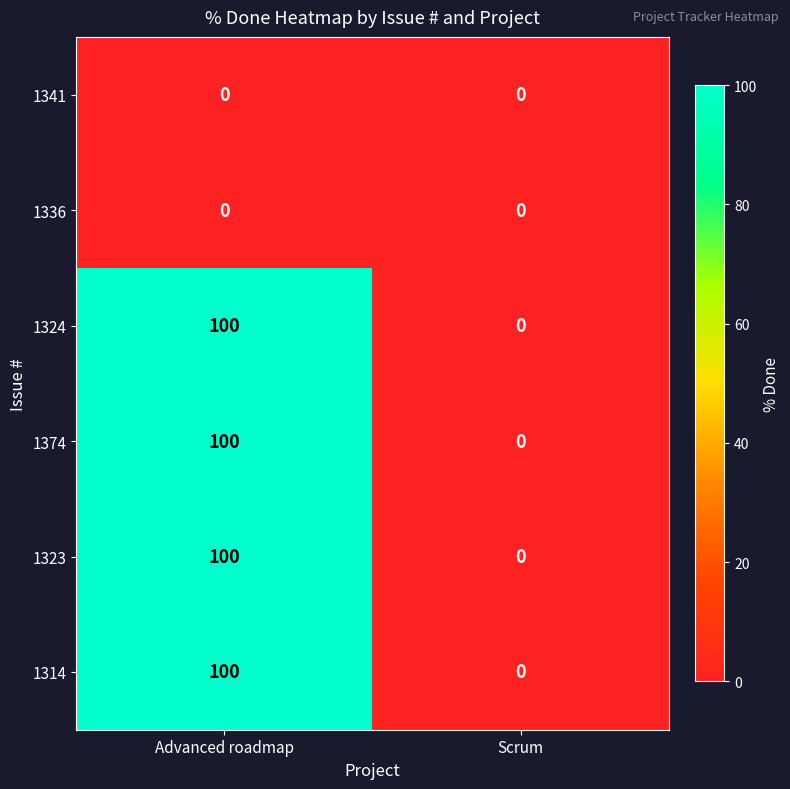

Is it true that 1324 equals 100 at Advanced roadmap?

True